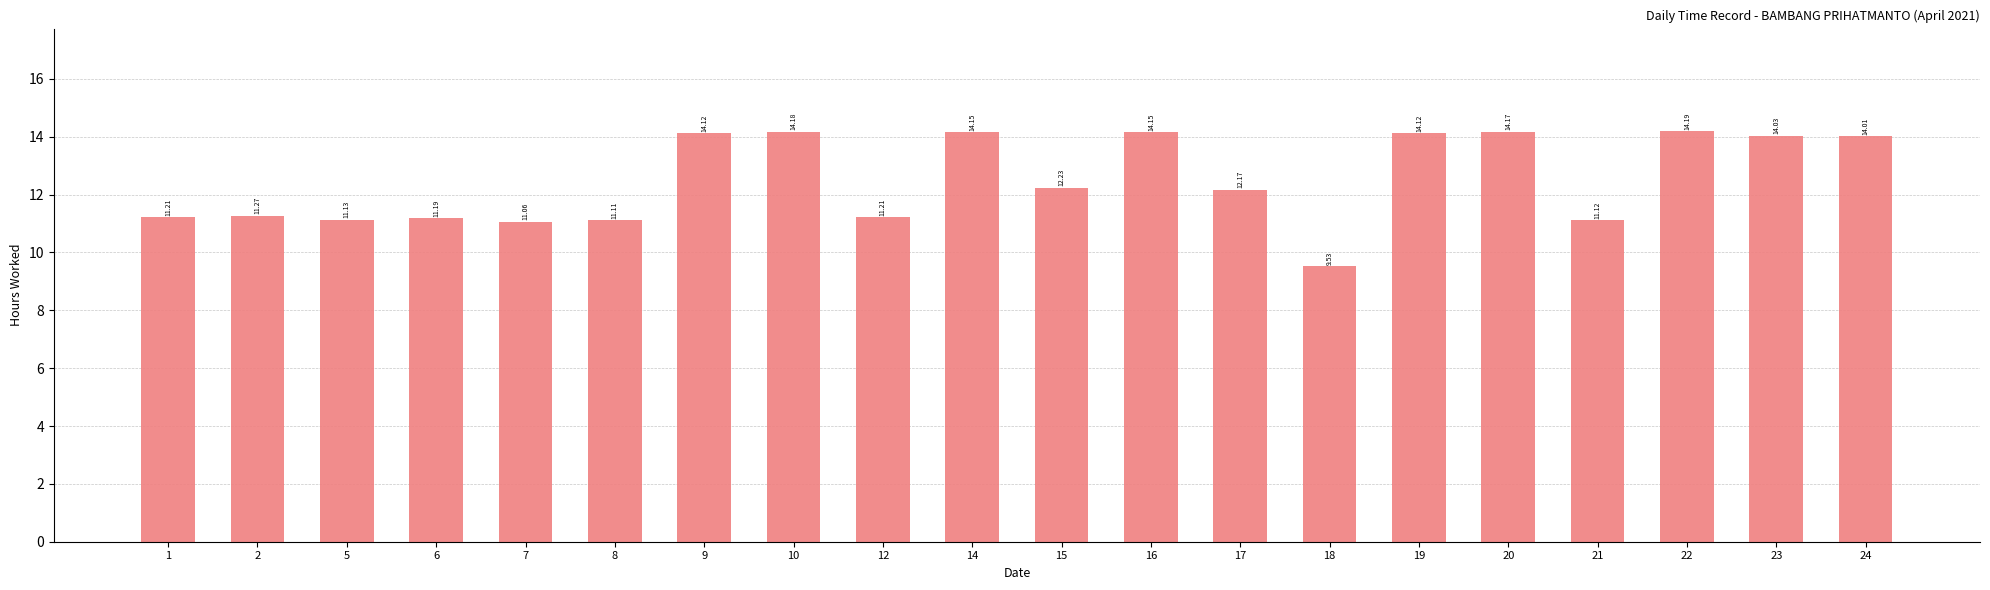

At which label does the data first exceed 12?

9